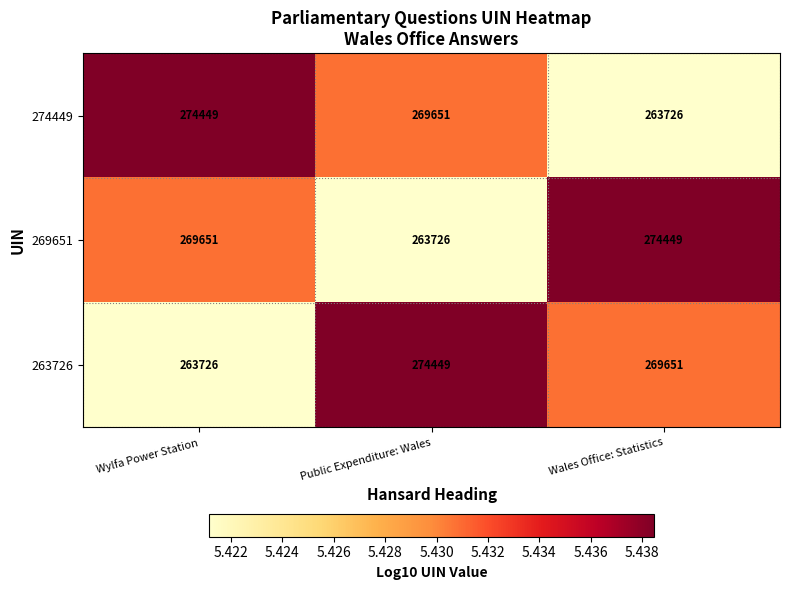

Read the 269651 value at Wylfa Power Station, to the nearest 100.

269700